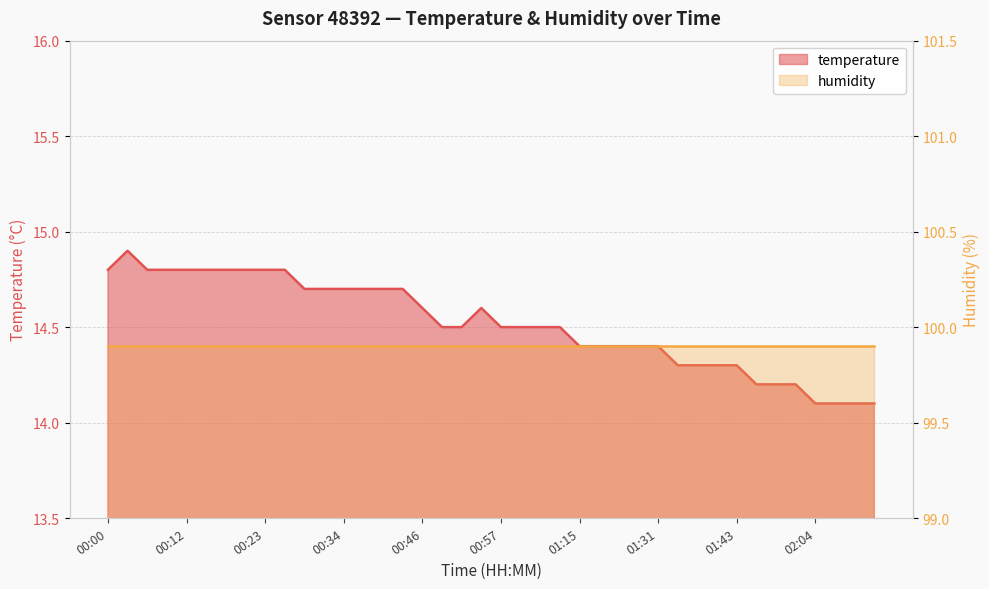

Reading right to left, what are all the values shown in this chart?

14.1	14.1	14.1	14.1	14.2	14.2	14.2	14.3	14.3	14.3	14.3	14.4	14.4	14.4	14.4	14.4	14.5	14.5	14.5	14.5	14.6	14.5	14.5	14.6	14.7	14.7	14.7	14.7	14.7	14.7	14.8	14.8	14.8	14.8	14.8	14.8	14.8	14.8	14.9	14.8